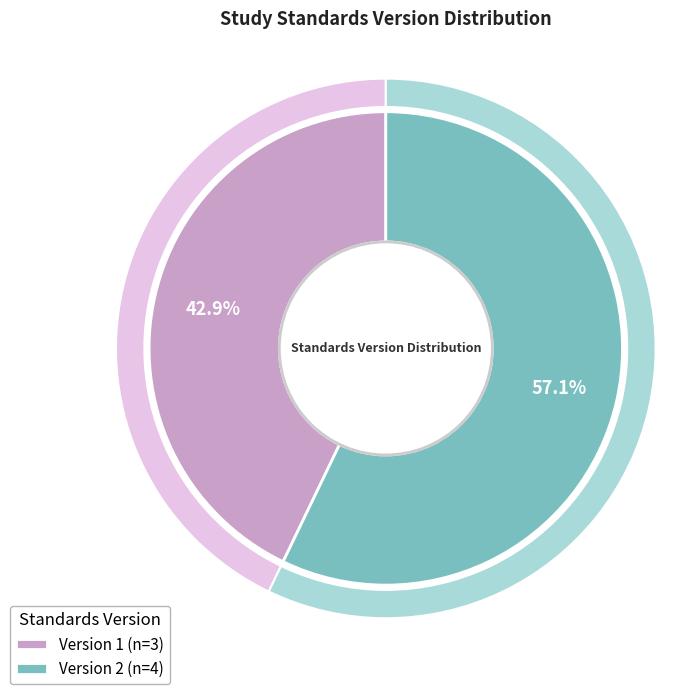

How many slices are in this pie chart?

2